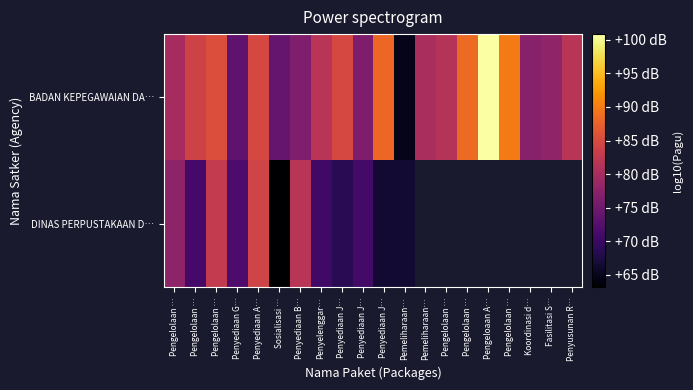

At which label does DINAS PERPUSTAKAAN D… first exceed 8?

Pengelolaan …